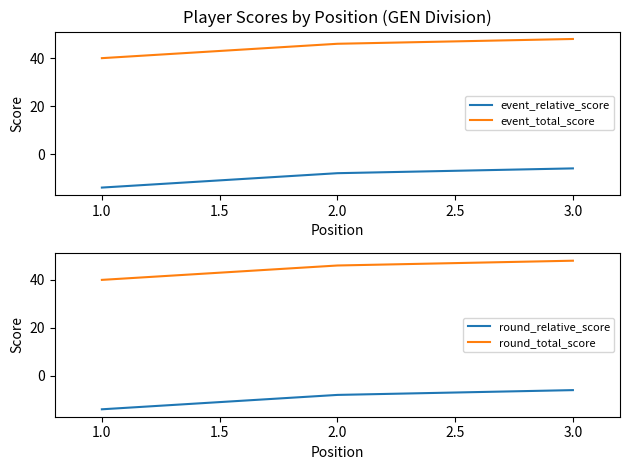

At which label is round_relative_score closest to -10?

2.0